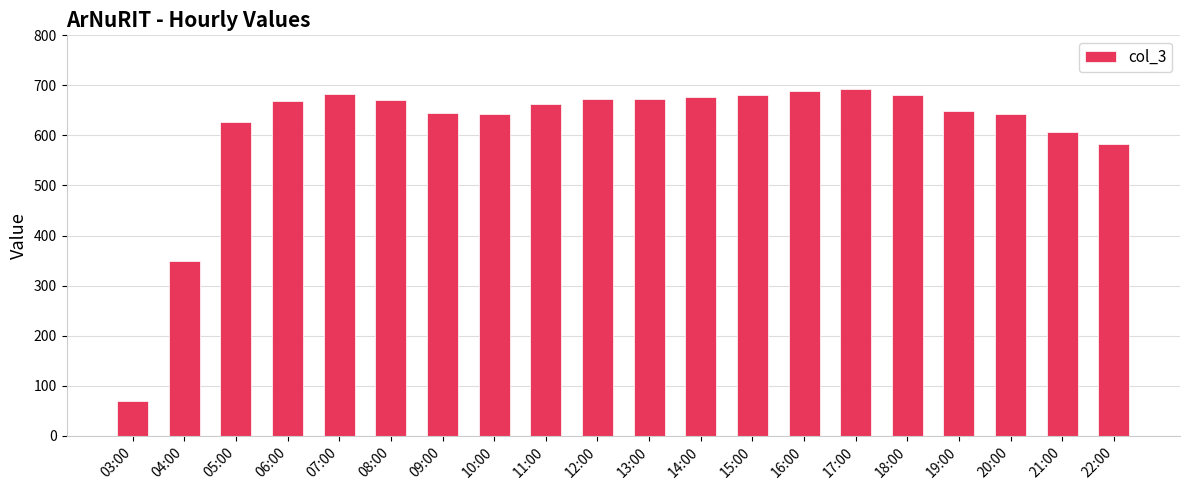

Where is the data nearest to the value 380?

04:00